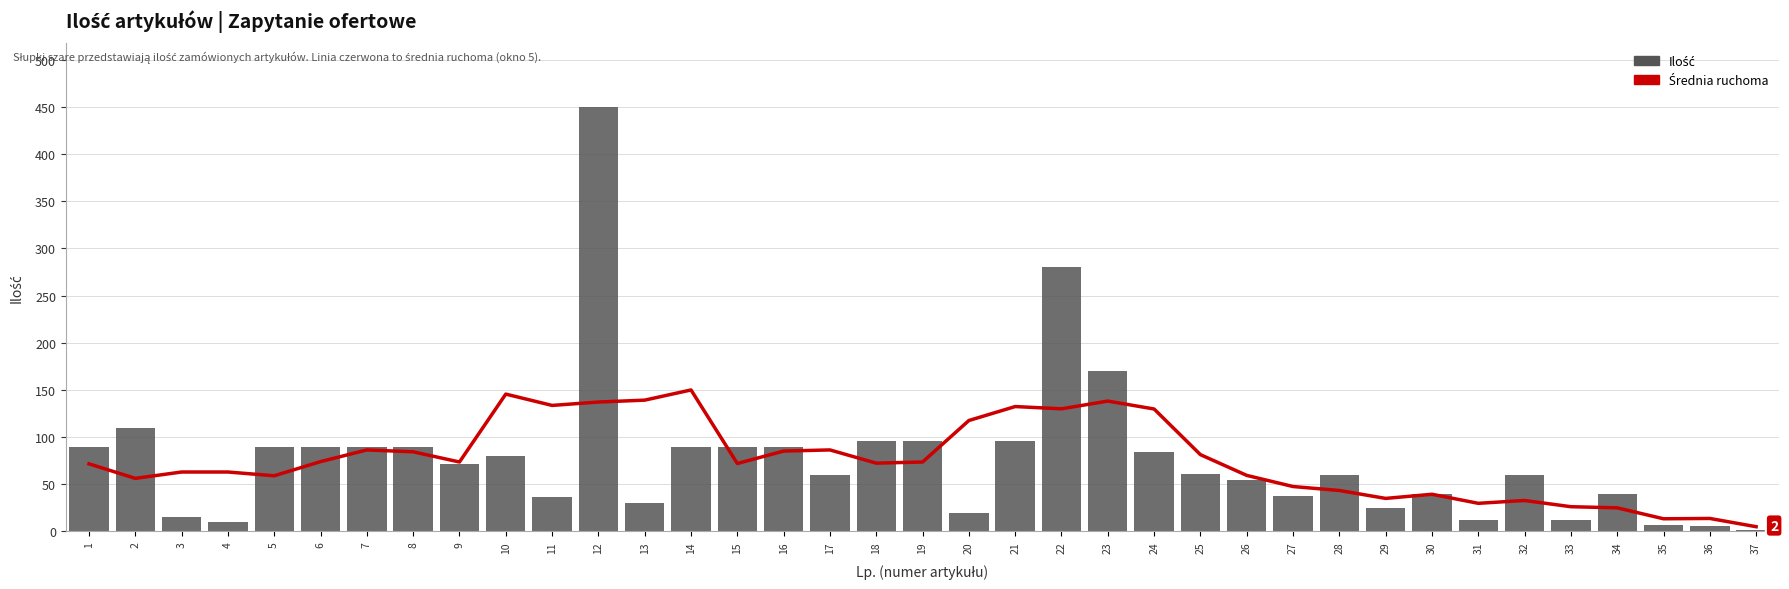

What is the lowest value of the Średnia ruchoma series?

5.0